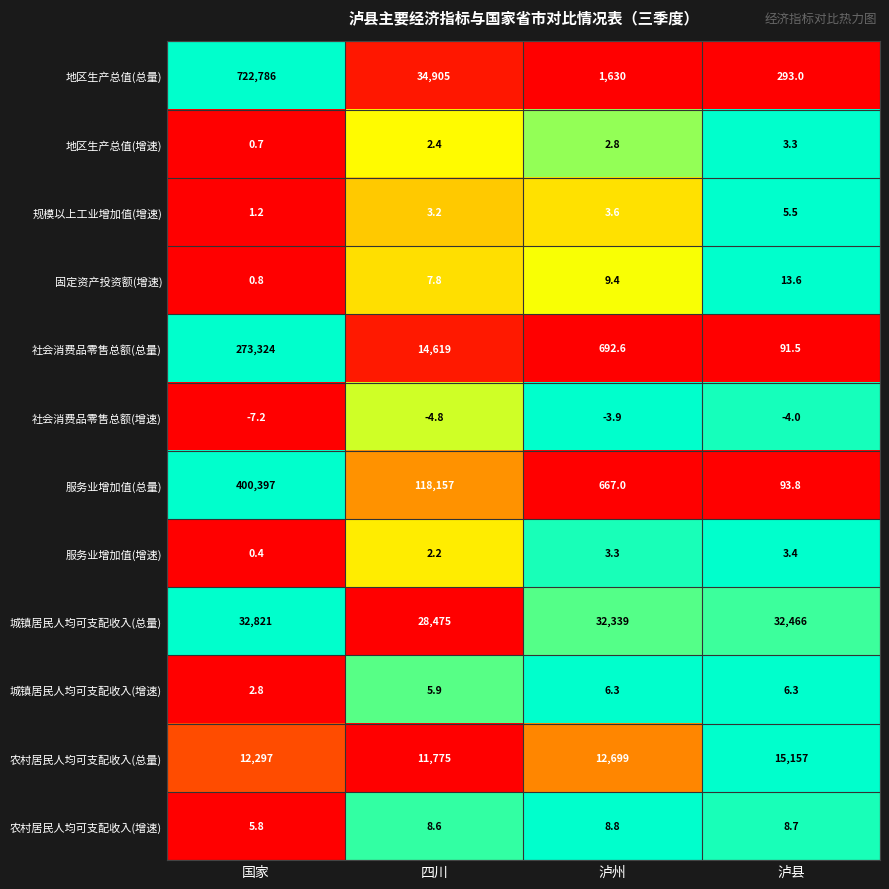

The 规模以上工业增加值(增速) series shows 3.2 at 四川. True or false?

True